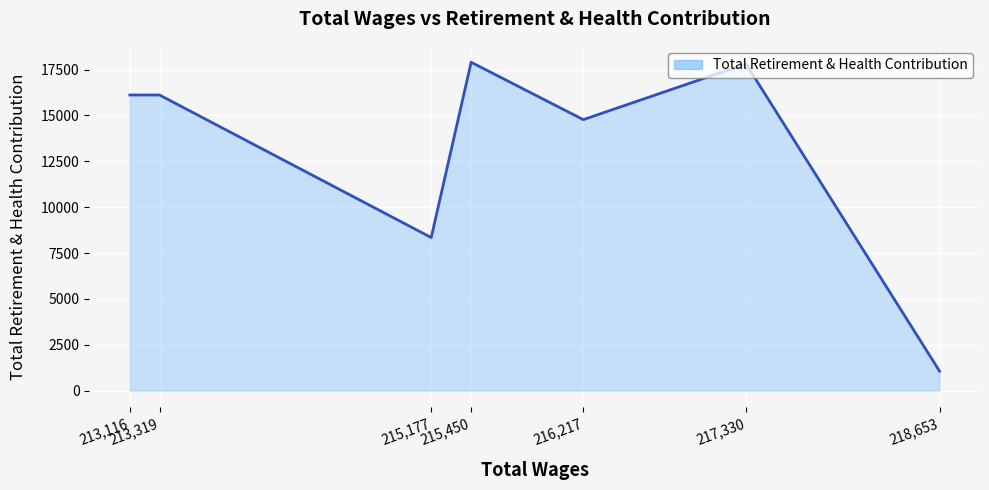

True or false: the data has more than 0 interior local peaks.

True